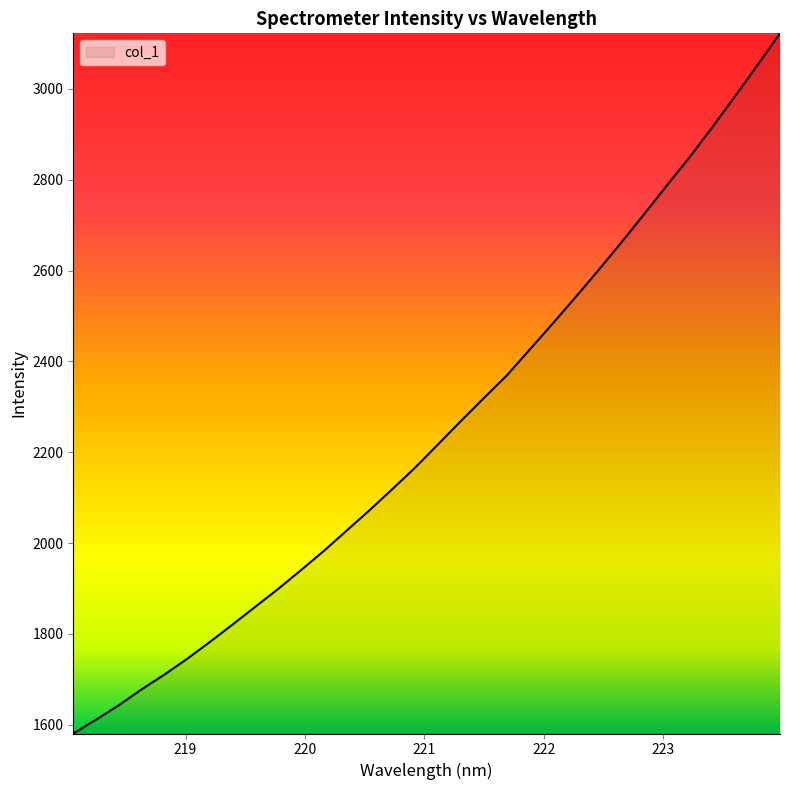

What is the smallest value displayed?

1580.9